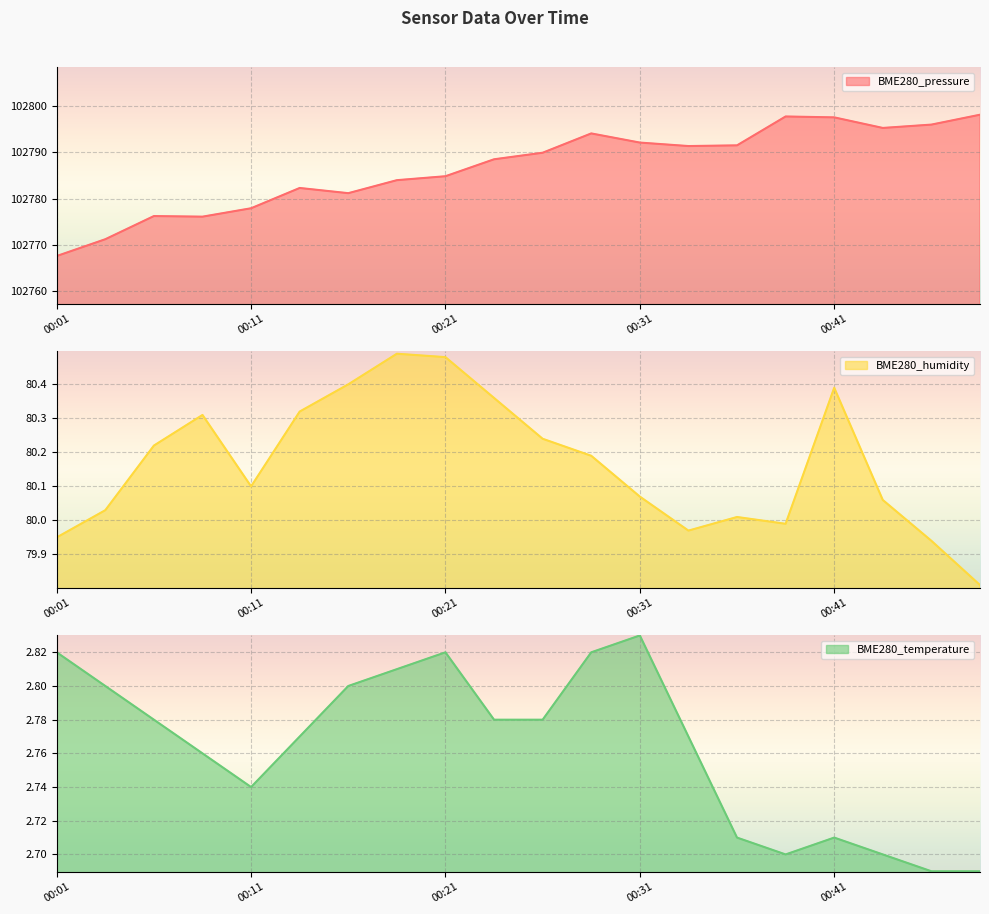

Reading left to right, list all the values displayed in this chart.

BME280_pressure: 102767.6	102771.2	102776.2	102776.1	102777.9	102782.3	102781.1	102783.9	102784.8	102788.4	102789.9	102794.0	102792.1	102791.3	102791.4	102797.7	102797.5	102795.2	102795.9	102798.1
BME280_humidity: 80.0	80.0	80.2	80.3	80.1	80.3	80.4	80.5	80.5	80.4	80.2	80.2	80.1	80.0	80.0	80.0	80.4	80.1	79.9	79.8
BME280_temperature: 2.8	2.8	2.8	2.8	2.7	2.8	2.8	2.8	2.8	2.8	2.8	2.8	2.8	2.8	2.7	2.7	2.7	2.7	2.7	2.7